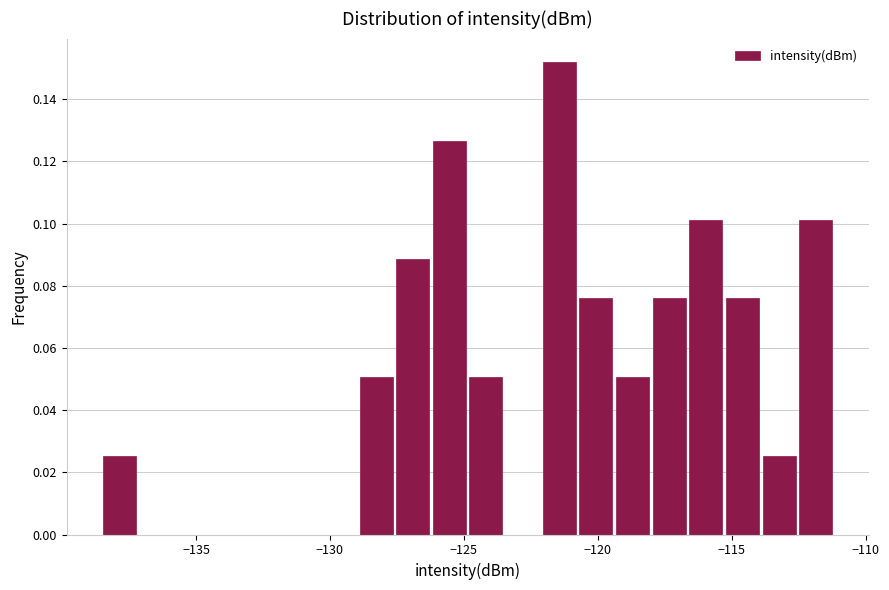

Read against the x-axis, roughly where is the centre of the tallest bar?

-121.5